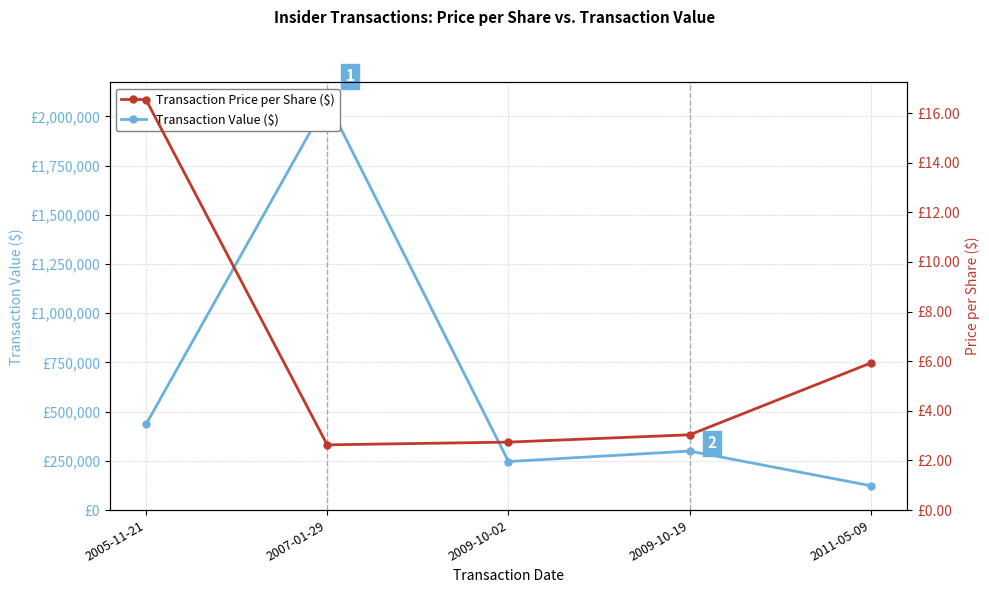

At which label does Transaction Price per Share ($) reach its peak?

2005-11-21